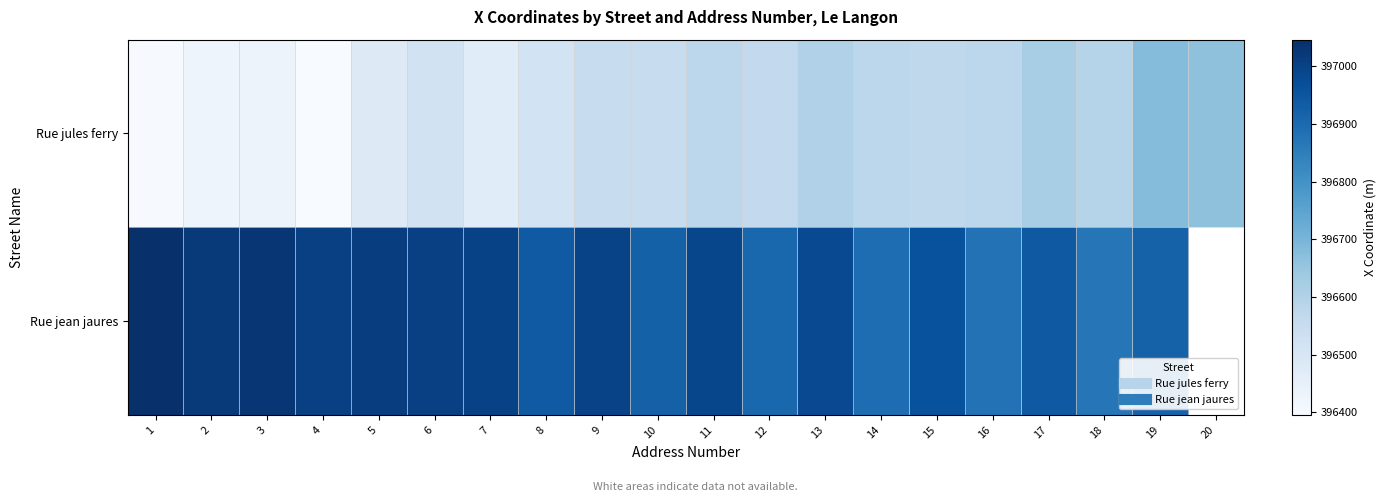

What is the total value across all series at 11?

793567.8